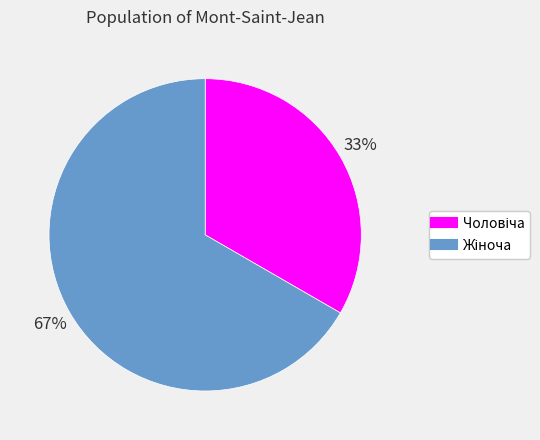

To the nearest percent, what is the average slice percentage?

50%